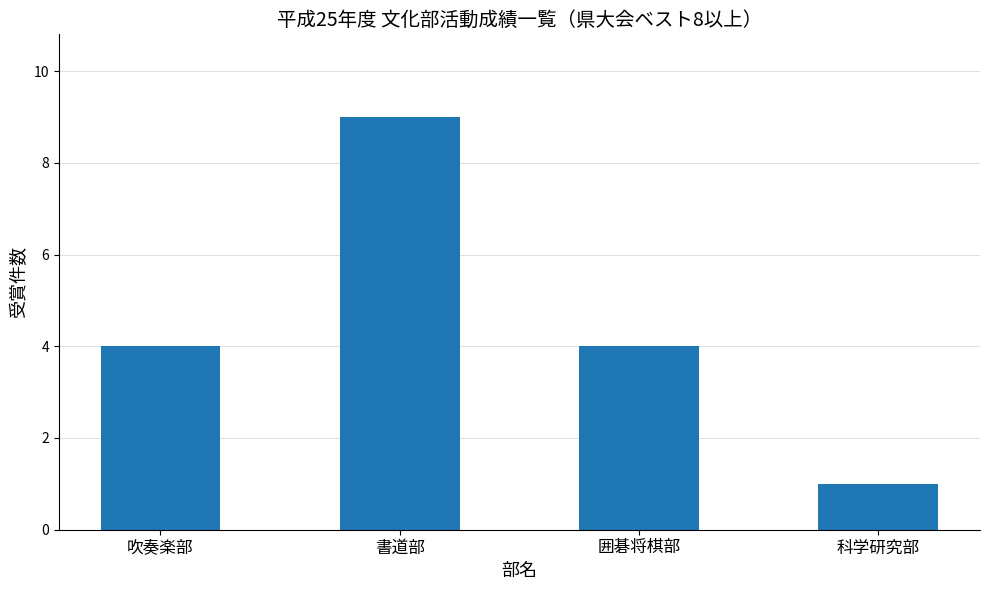

What is the sum of all values?

18